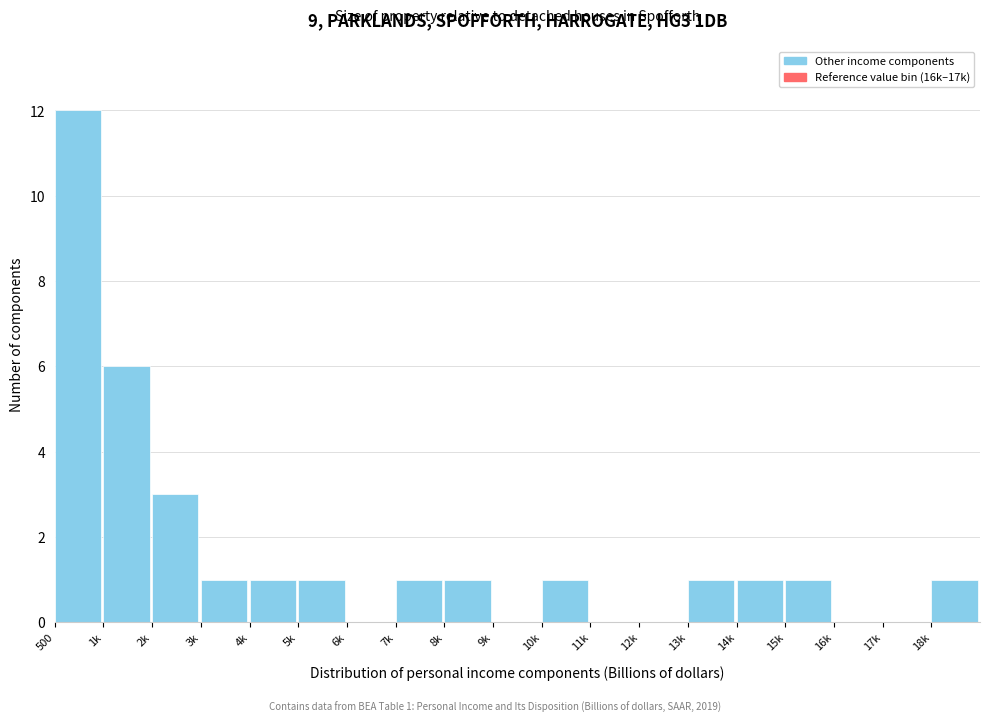

Reading left to right, extract all data points from this chart.

500=12	1k=6	2k=3	3k=1	4k=1	5k=1	6k=0	7k=1	8k=1	9k=0	10k=1	11k=0	12k=0	13k=1	14k=1	15k=1	16k=0	17k=0	18k=1